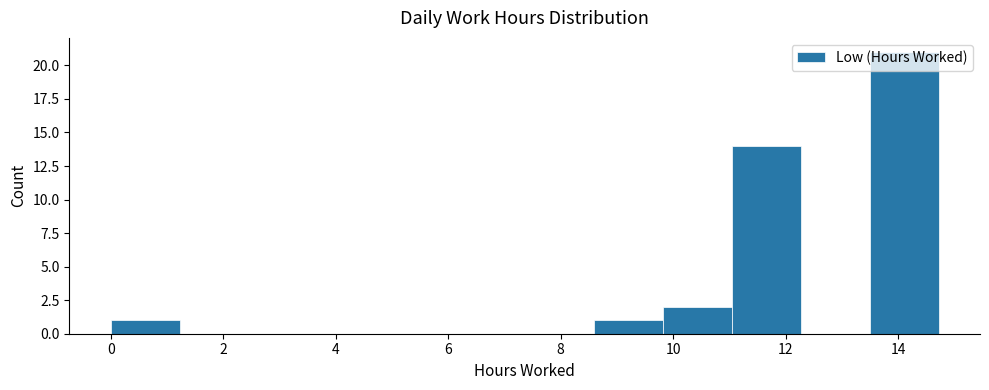

Reading left to right, transcribe this chart: for each bar, give the range it covers on the x-axis and its height. Neither the bar edges nor the heights are printed on the chart, so give them approximately, as read against the axes.

0.0 to 1.2: 1
1.2 to 2.4: 0
2.4 to 3.6: 0
3.6 to 5.0: 0
5.0 to 6.2: 0
6.2 to 7.4: 0
7.4 to 8.6: 0
8.6 to 9.8: 1
9.8 to 11.0: 2
11.0 to 12.2: 14
12.2 to 13.4: 0
13.4 to 14.8: 21